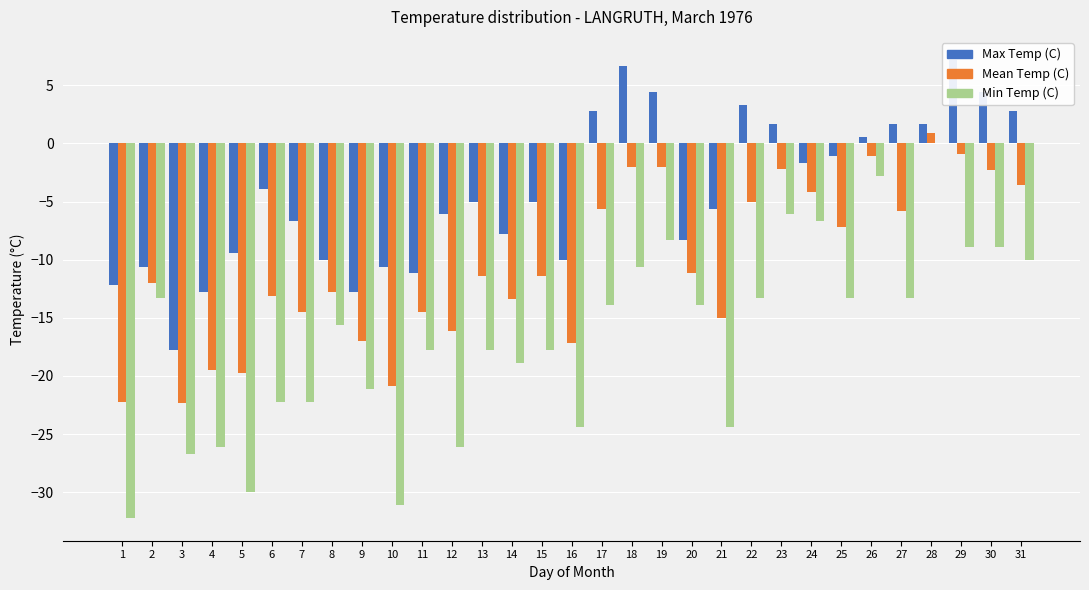

What is the value of the Min Temp (C) bar at the 17th from the left?

-13.9